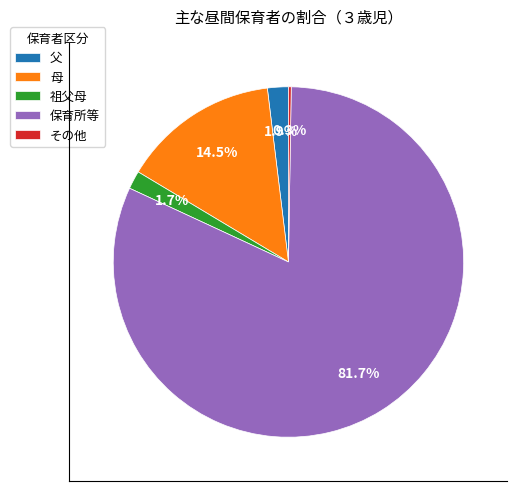

Which category accounts for the majority?

保育所等